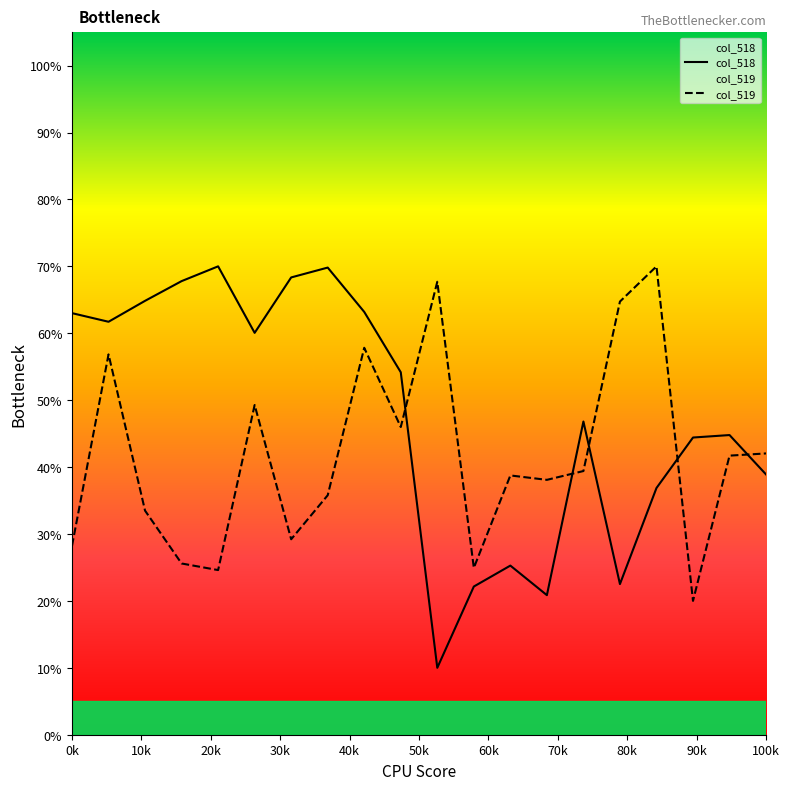

At how many categories does at least one series exceed 29?

19